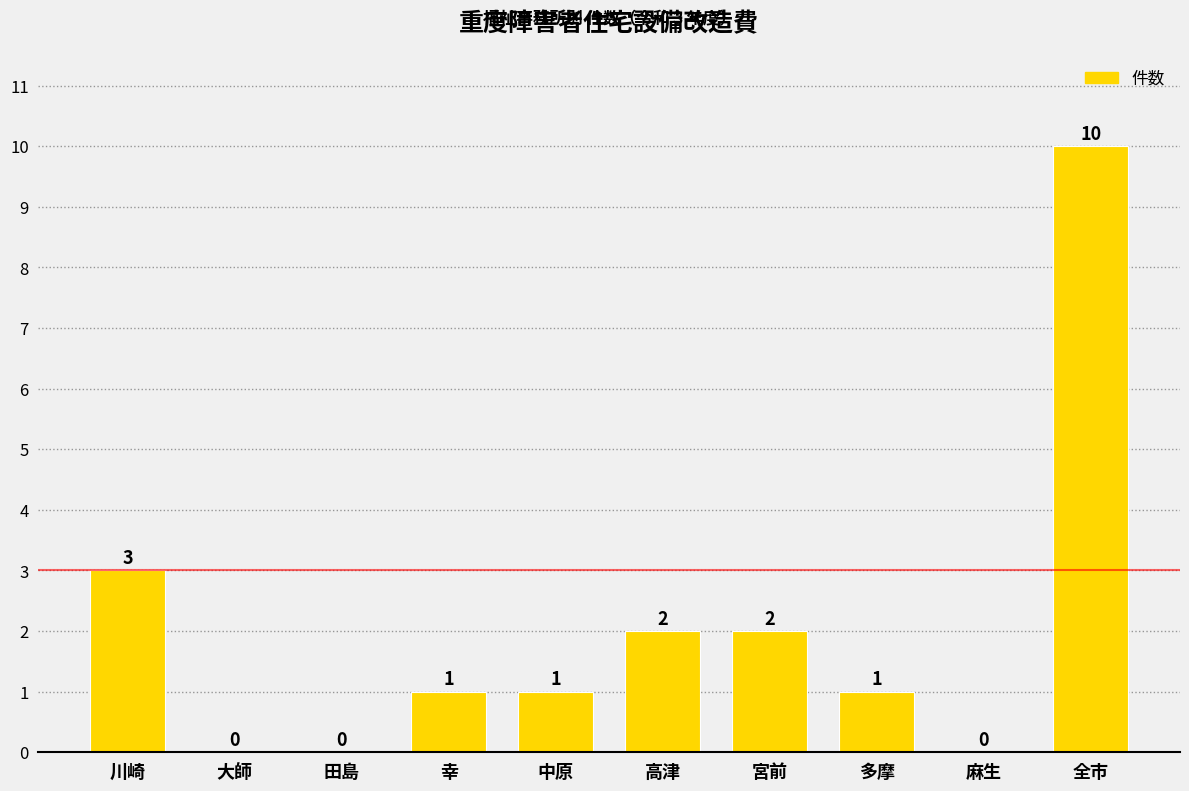

Reading left to right, transcribe all the data shown in this chart.

川崎=3	大師=0	田島=0	幸=1	中原=1	高津=2	宮前=2	多摩=1	麻生=0	全市=10